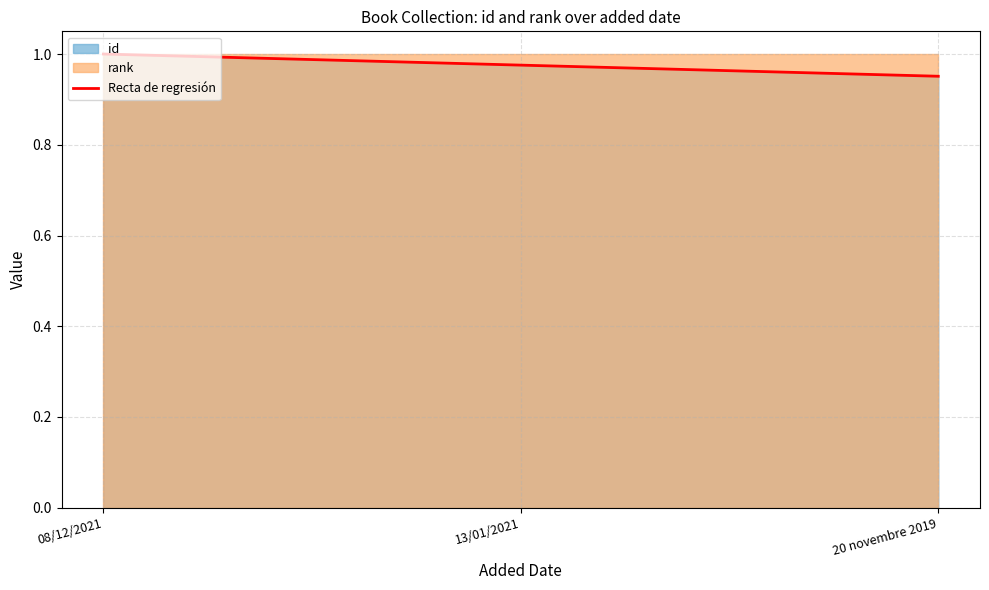

The value at 08/12/2021 is 1.4. True or false?

False